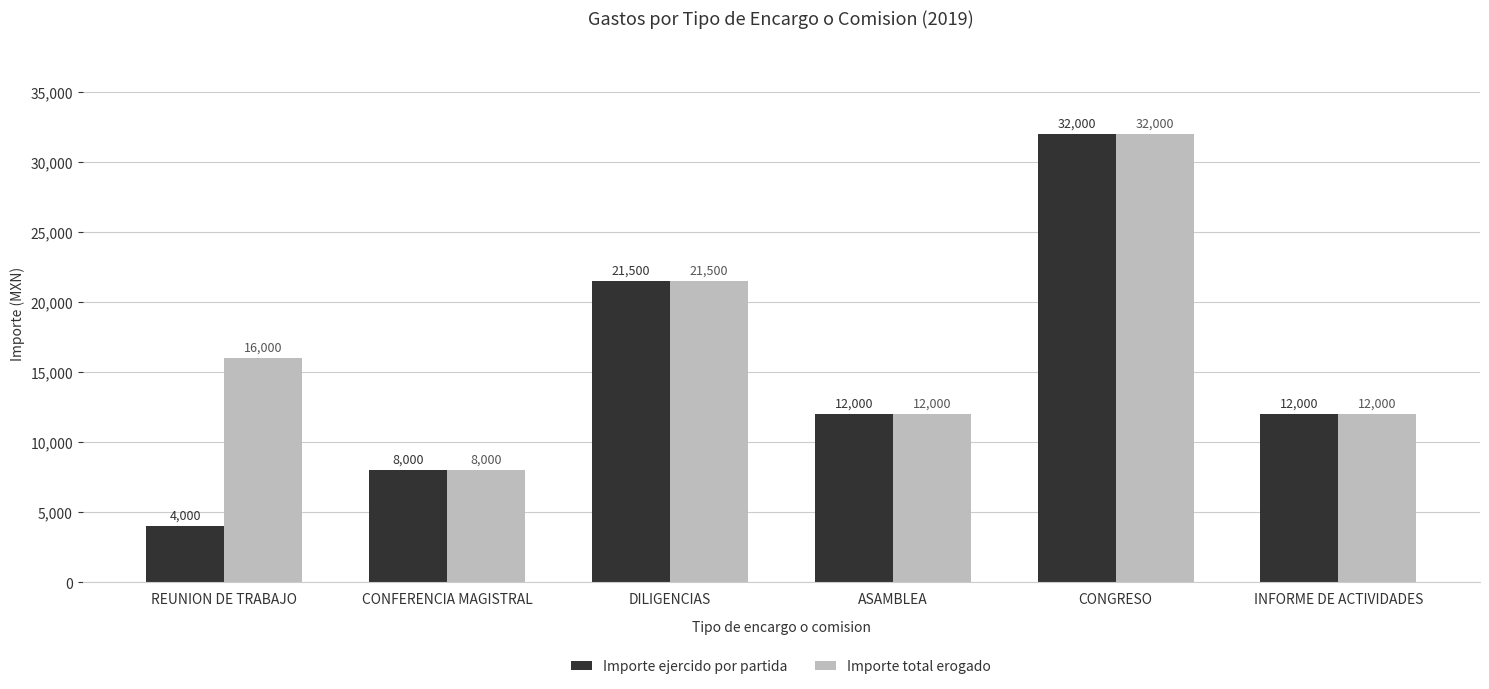

At which category is the sum across all series the highest?

CONGRESO